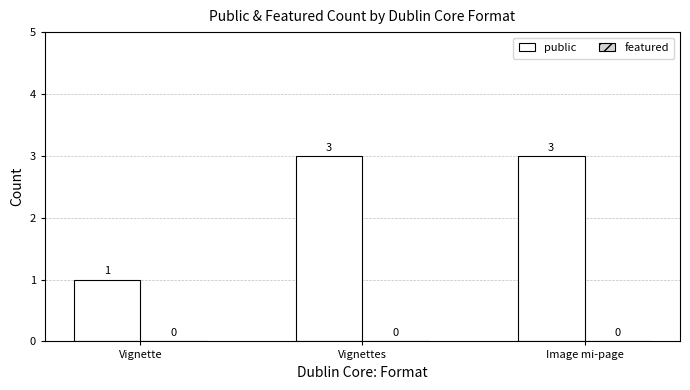

Reading left to right, what are all the values shown in this chart?

1	3	3